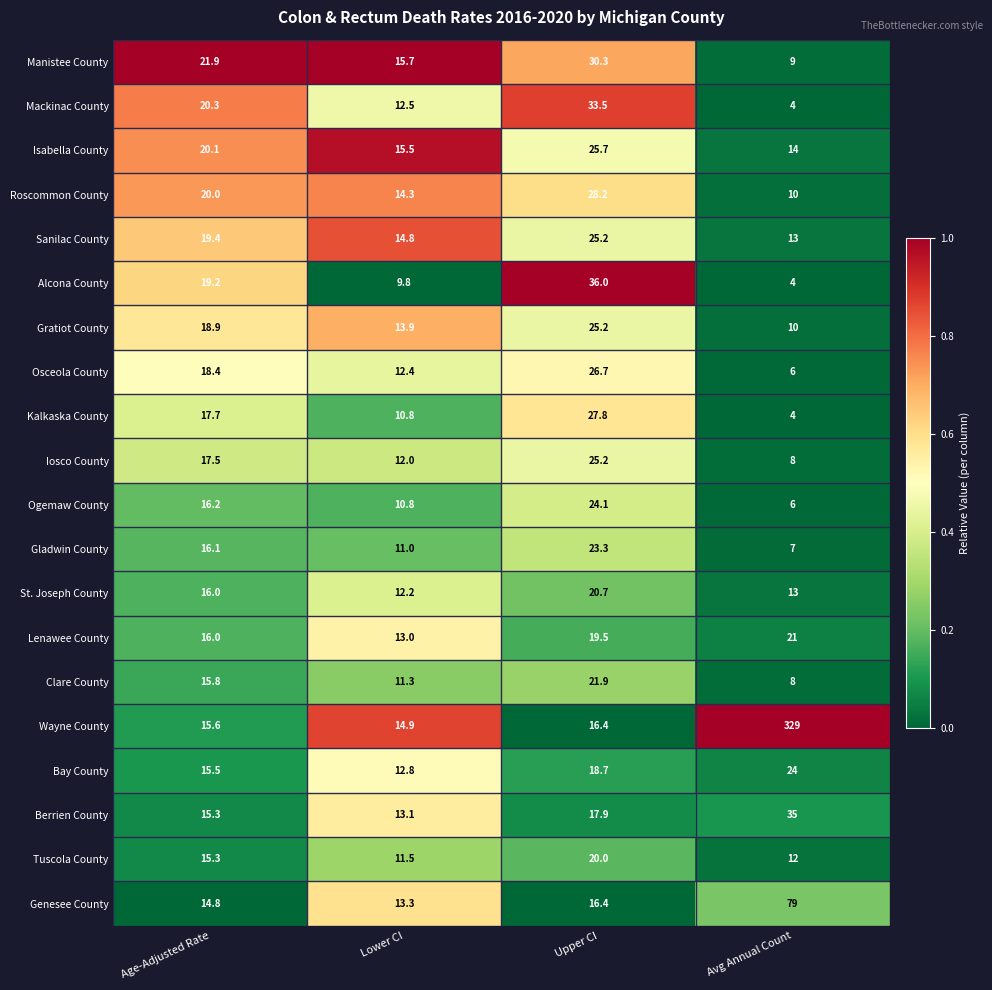

True or false: Genesee County has a value of 19.6 at Avg Annual Count.

False